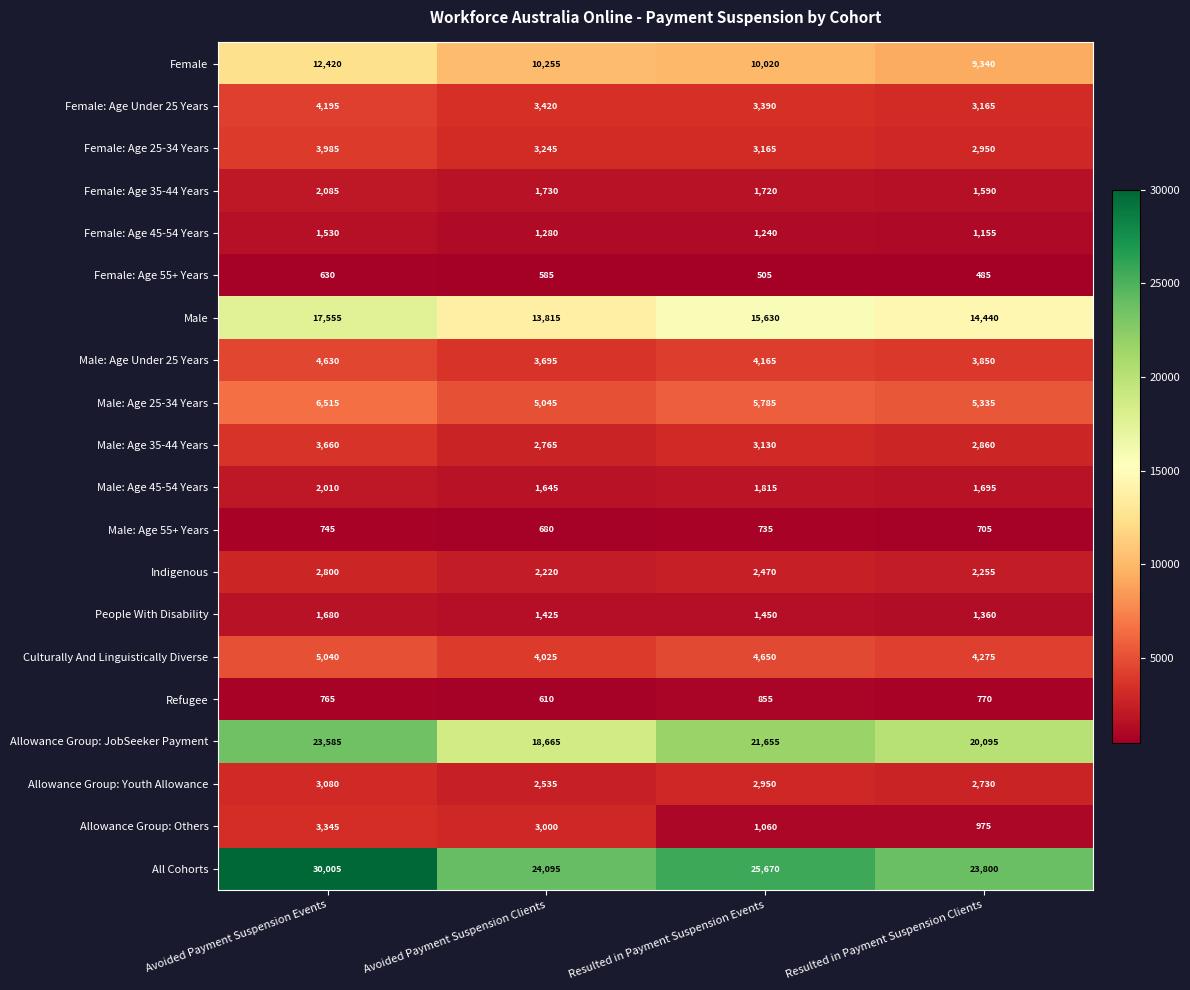

What is the difference between the second highest and minimum values in the Indigenous series?

250